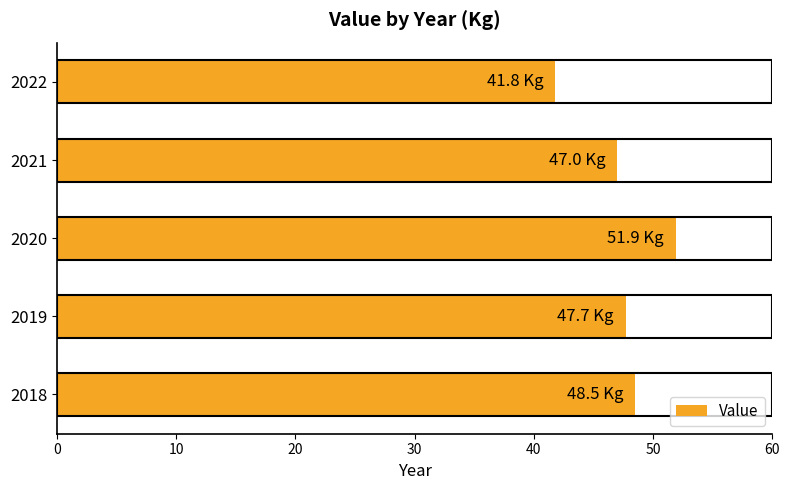

At which category does the chart reach its minimum across all series?

2022